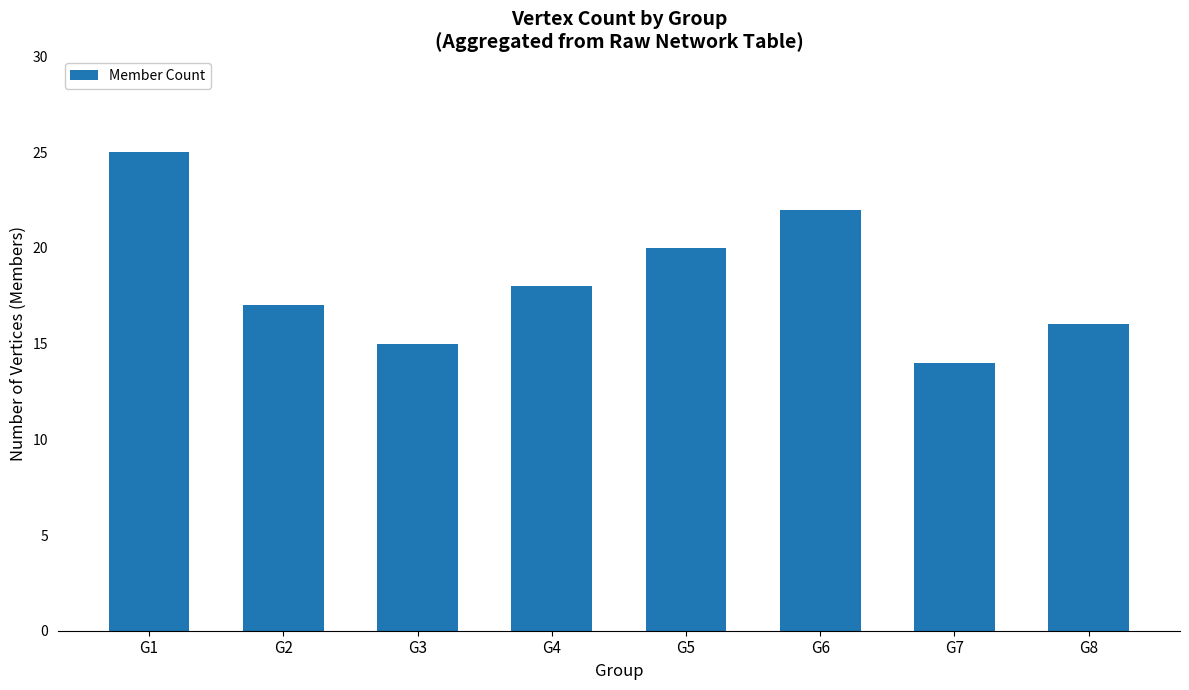

At which category does the chart reach its peak across all series?

G1